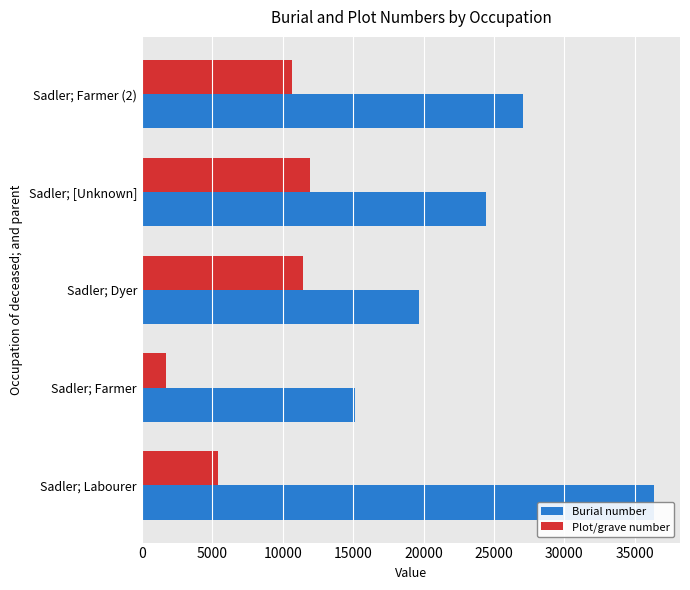

What is the difference between the maximum and minimum values in the Plot/grave number series?

10170